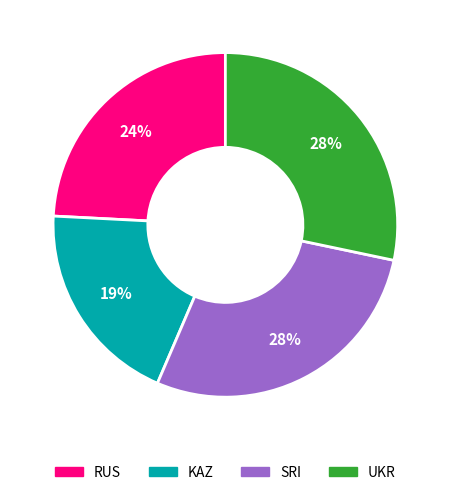

Between RUS and UKR, which is larger?

UKR